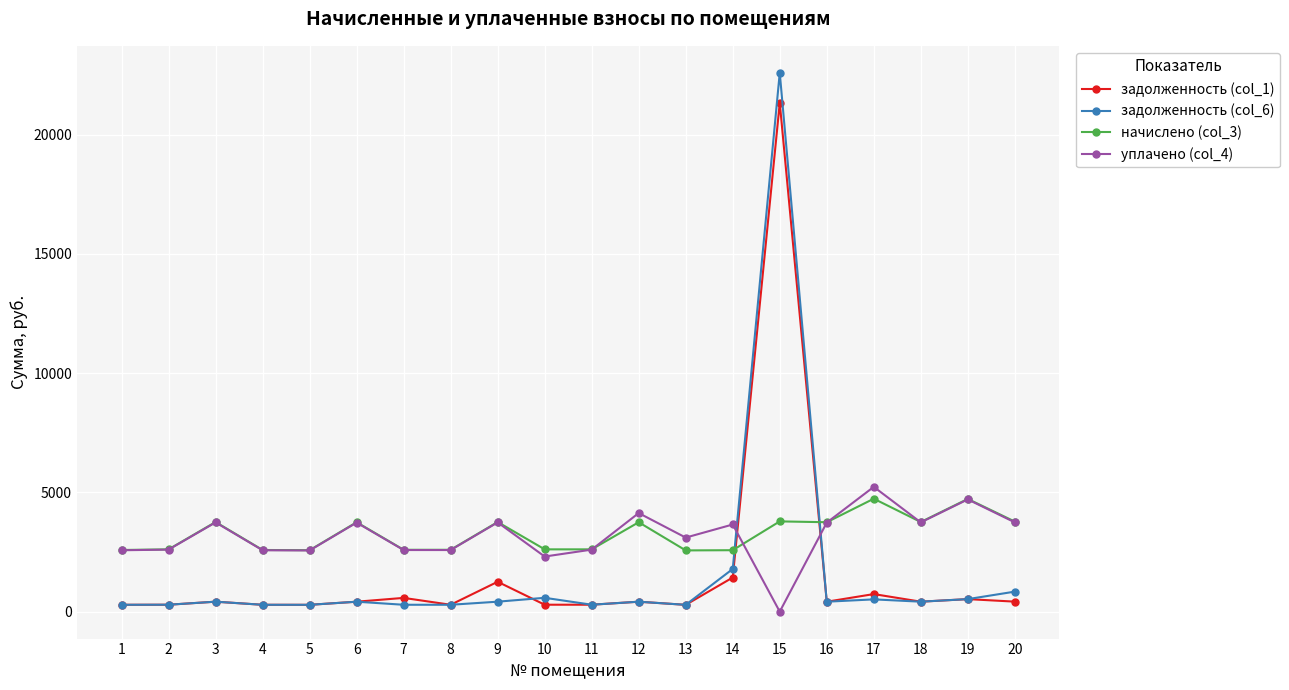

Which category has the highest value in the задолженность (col_1) series?

15